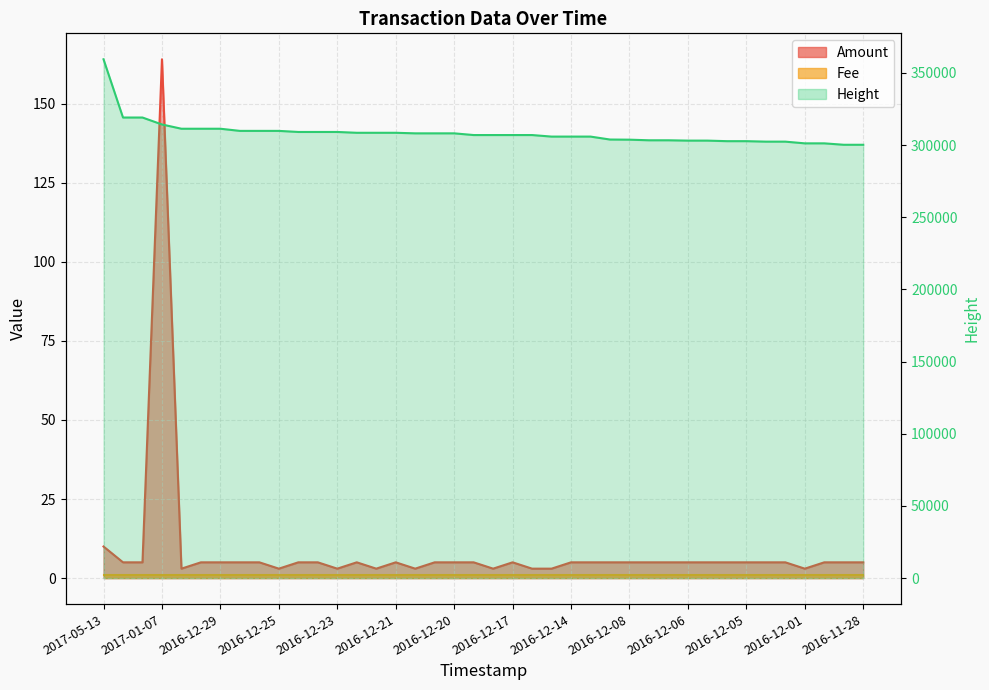

Which series has the largest range (max minus min)?

Height